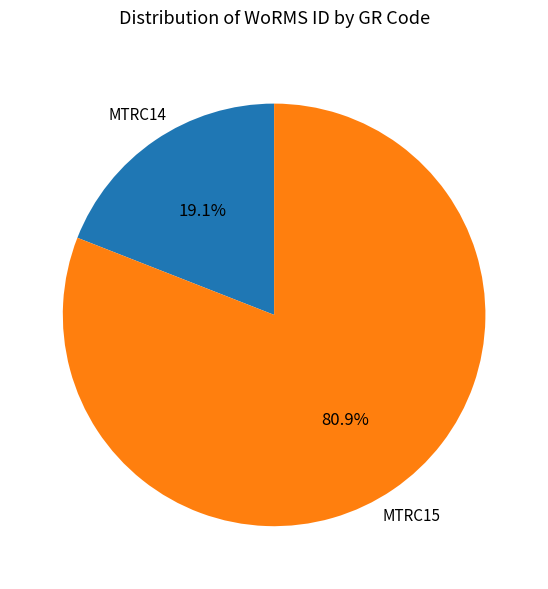

Which has a higher value, MTRC15 or MTRC14?

MTRC15